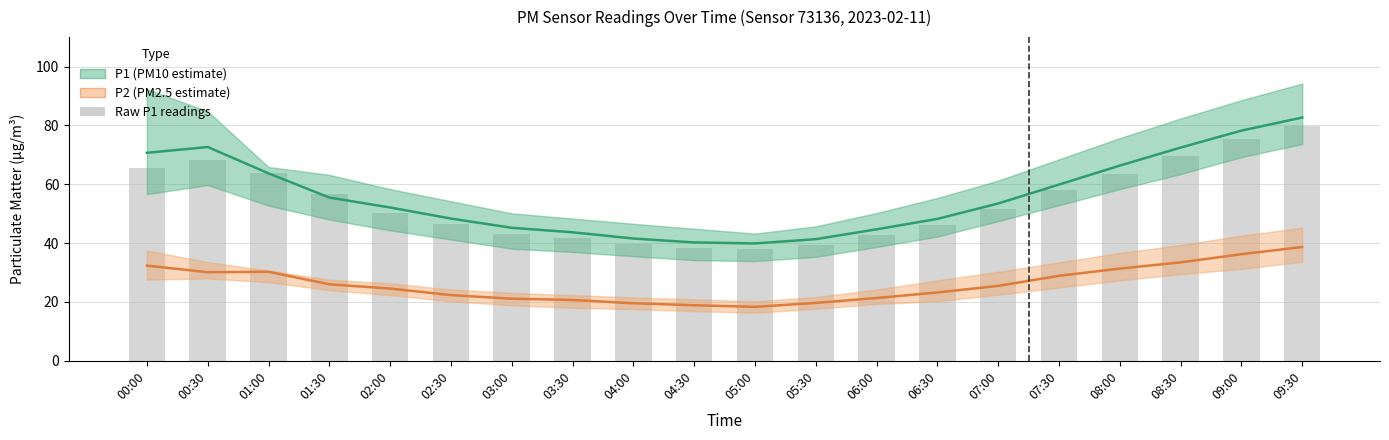

The value of P1 (PM10 estimate) at 05:00 is 57.5. True or false?

False